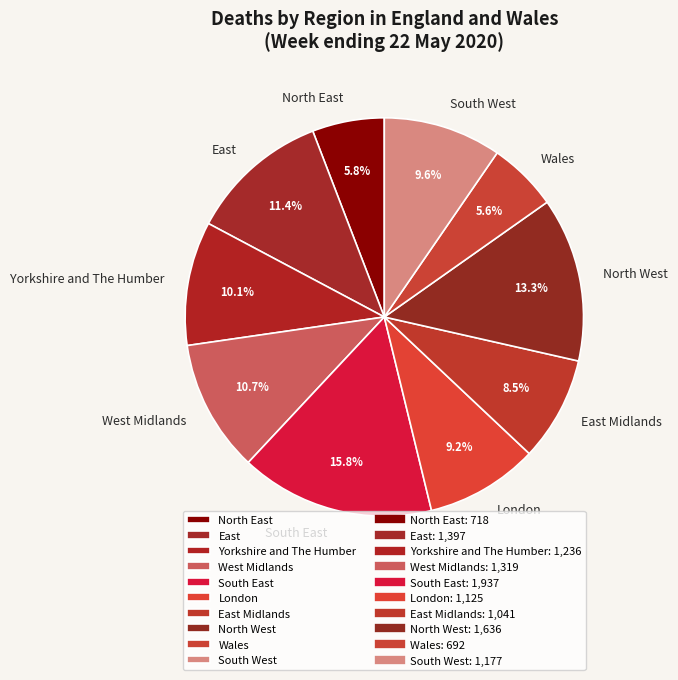

Between West Midlands and East, which is larger?

East